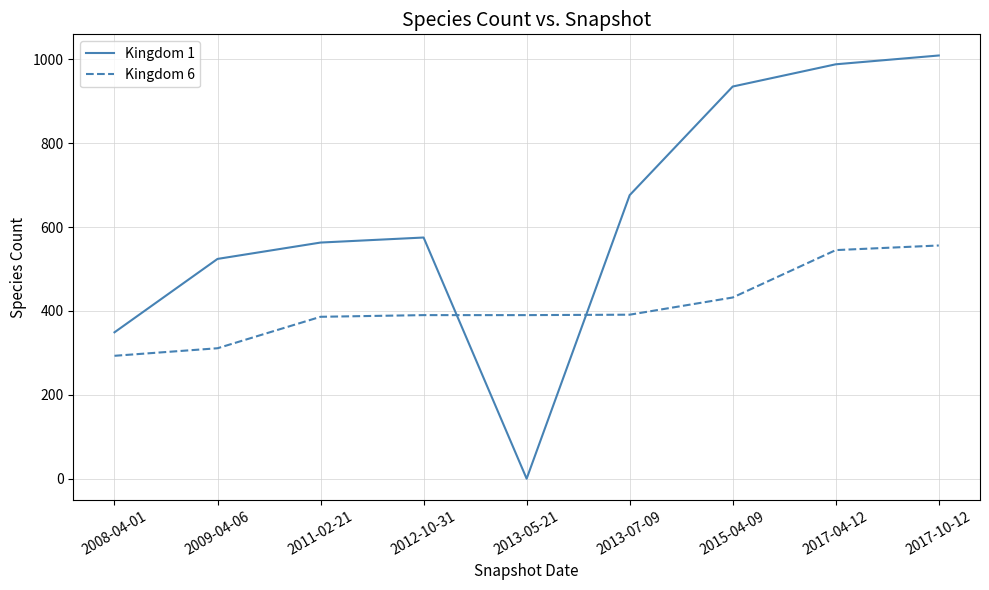

Which category has the lowest value across all series?

2013-05-21